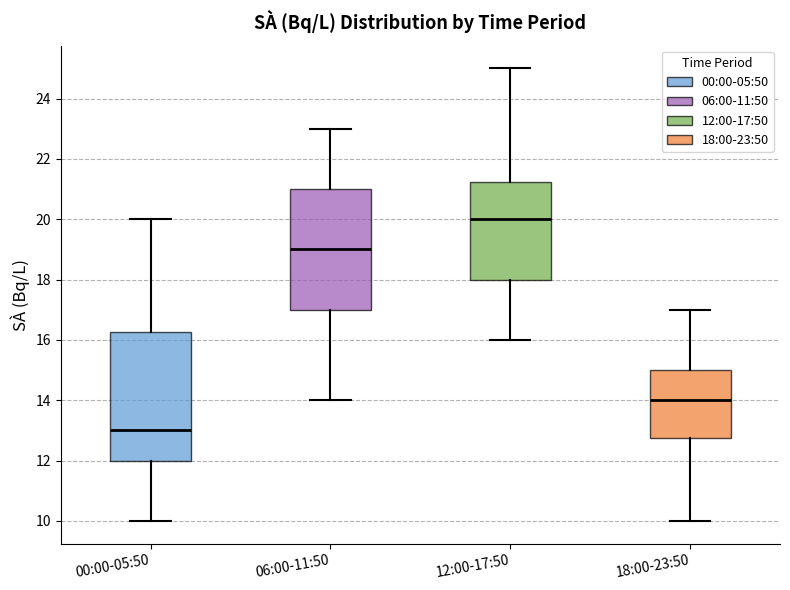

Which box's median line is the lowest?

00:00-05:50